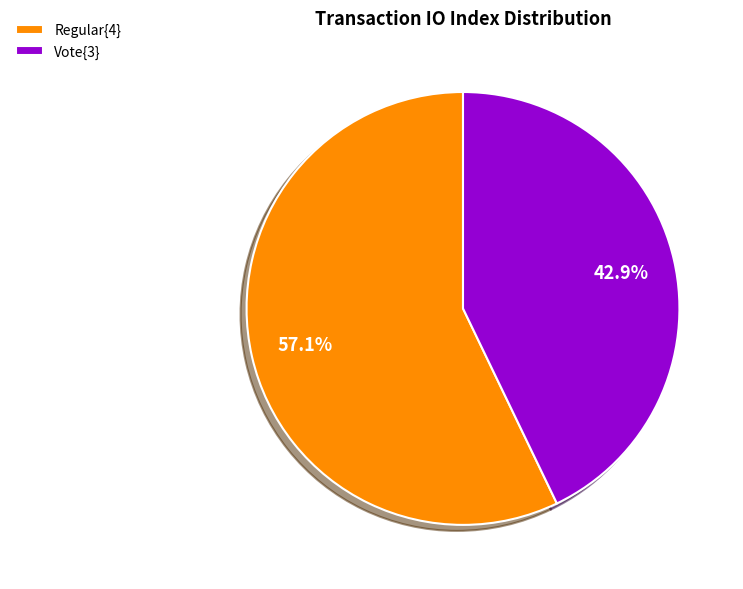

How many segments does this pie chart have?

2